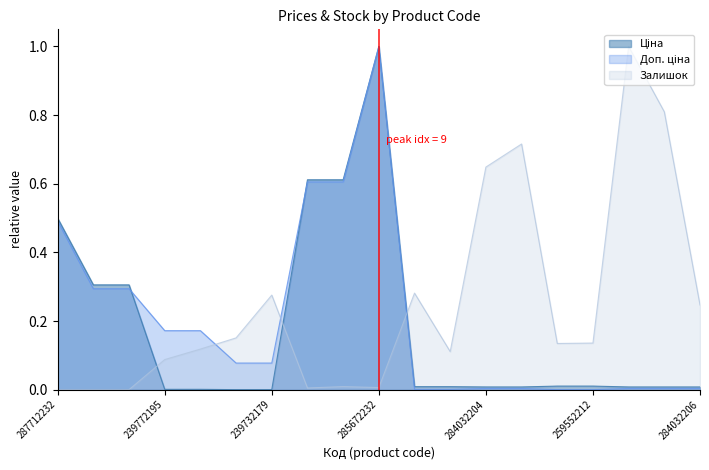

How many series are shown in this chart?

3